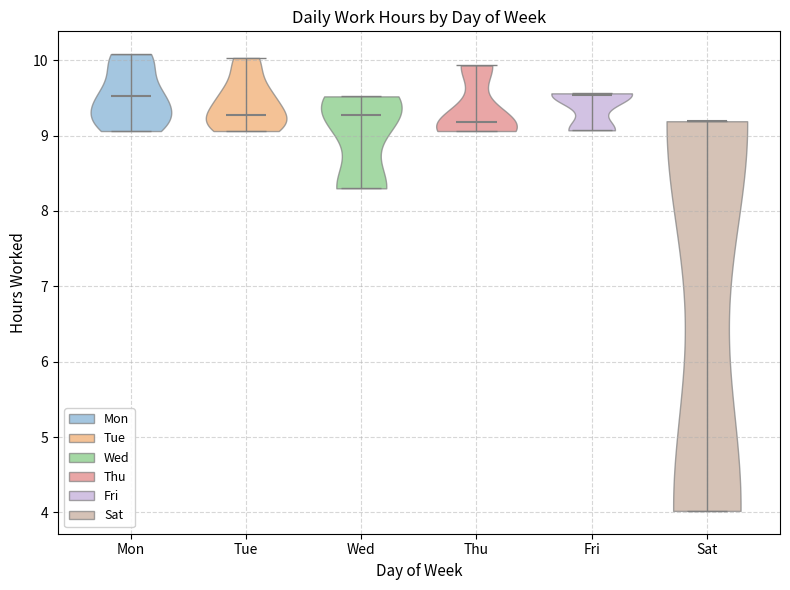

Reading left to right, read every violin against the y-axis: where its median line is, and the lowest and highest points it reaches. The values are not printed on the chart, so give them approximately, as read against the axis.

Mon: median line 9.5, lowest point 9.1, highest point 10.1
Tue: median line 9.3, lowest point 9.1, highest point 10.0
Wed: median line 9.3, lowest point 8.3, highest point 9.5
Thu: median line 9.2, lowest point 9.1, highest point 9.9
Fri: median line 9.5, lowest point 9.1, highest point 9.6
Sat: median line 9.2, lowest point 4.0, highest point 9.2